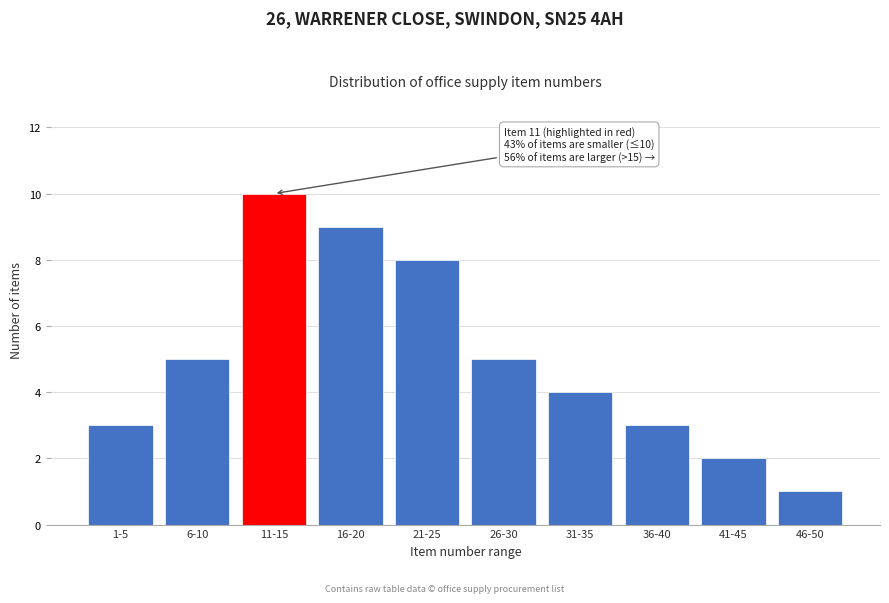

Reading left to right, list all the values displayed in this chart.

3	5	10	9	8	5	4	3	2	1